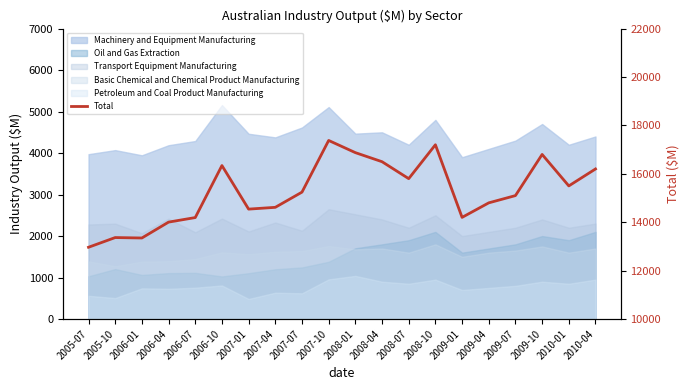

List the labels in order of value, smallest first.

2005-07, 2006-01, 2005-10, 2006-04, 2006-07, 2009-01, 2007-01, 2007-04, 2009-04, 2009-07, 2007-07, 2010-01, 2008-07, 2010-04, 2006-10, 2008-04, 2009-10, 2008-01, 2008-10, 2007-10